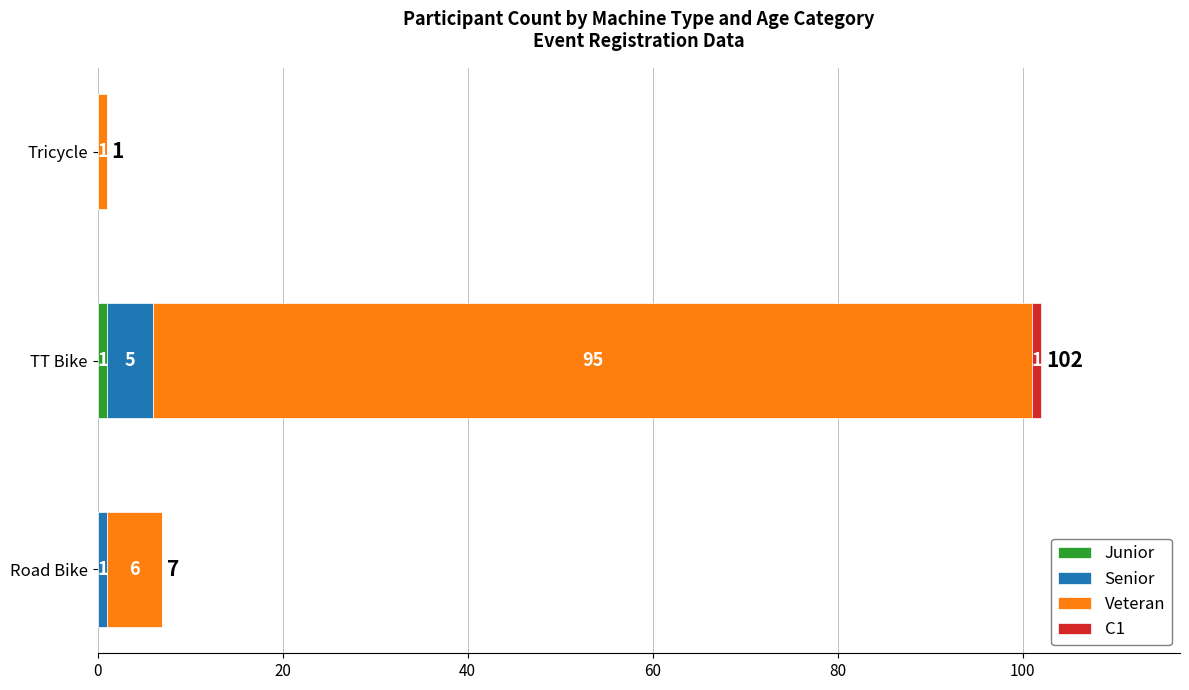

What is the total value across all series at Road Bike?

7